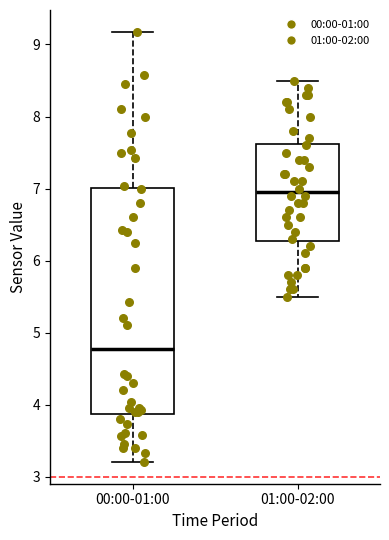

Reading left to right, read every box against the y-axis: the position of its median line, the range the box covers, and the ends of its whiskers. The values are not printed on the chart, so give them approximately, as read against the axis.

00:00-01:00: median 4.8, box 3.9 to 7.0, whiskers 3.2 to 9.2
01:00-02:00: median 7.0, box 6.3 to 7.6, whiskers 5.5 to 8.5